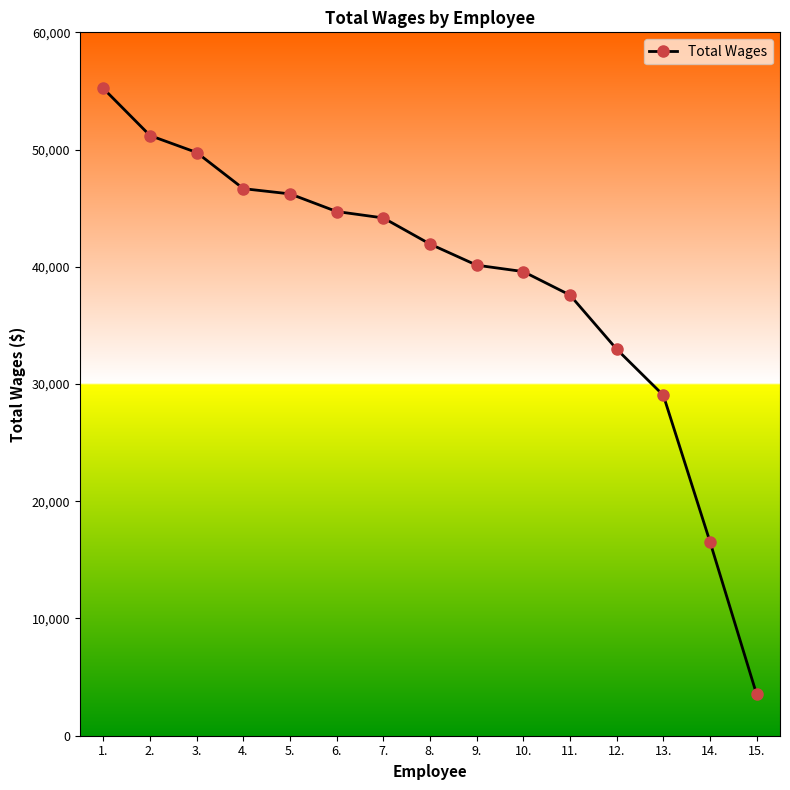

How many lines are shown in the chart?

1